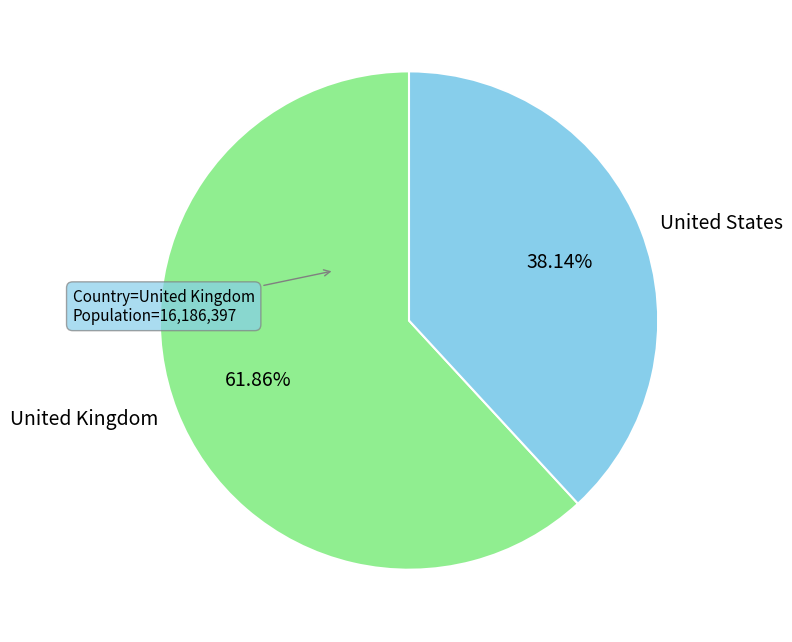

Does United Kingdom account for over 50% of the chart?

Yes